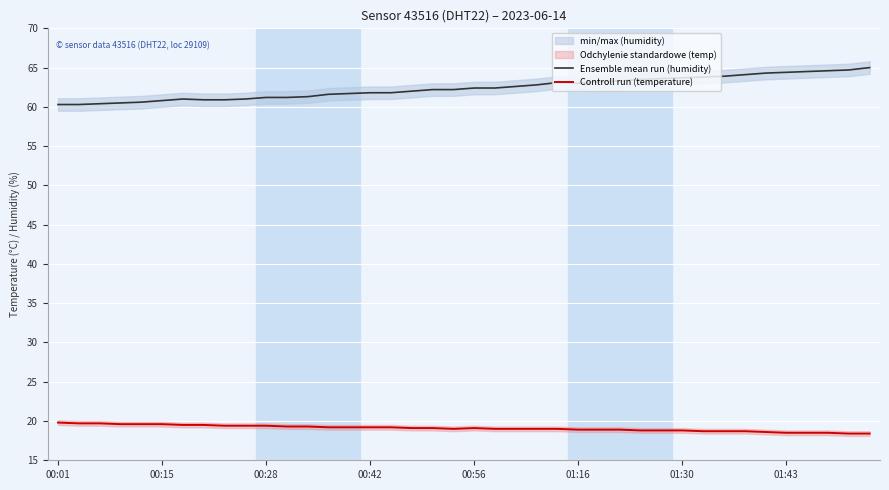

True or false: Controll run (temperature) and Ensemble mean run (humidity) cross at least once.

False